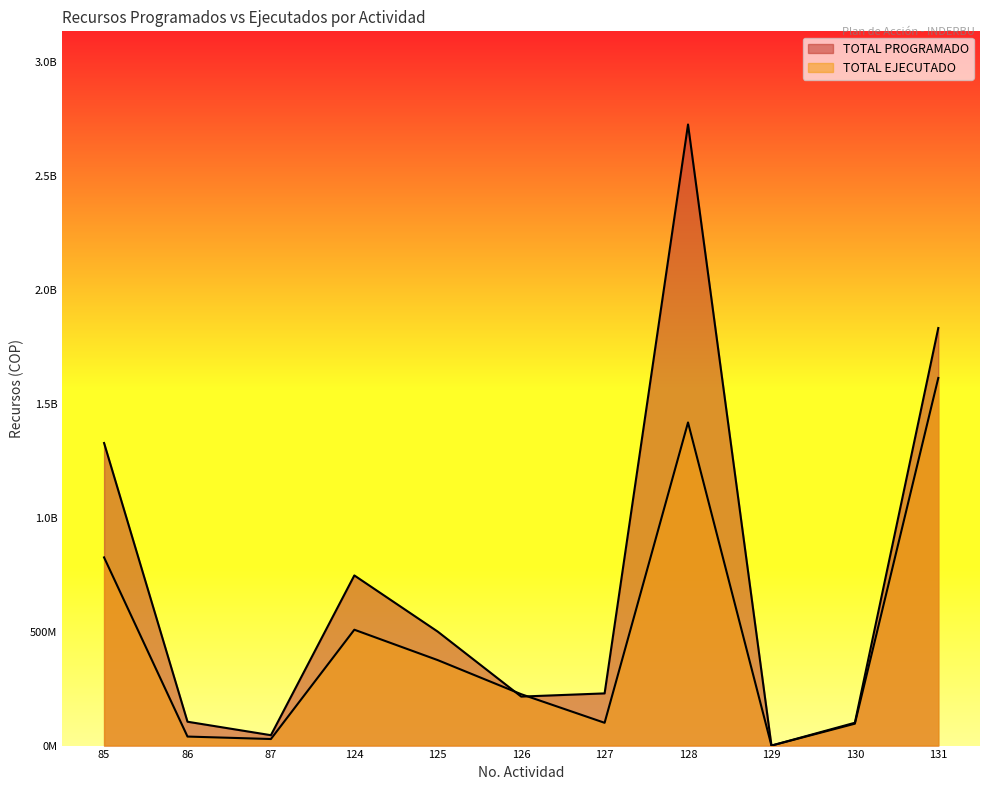

Rank the series by their average value, from lowest to highest.

TOTAL EJECUTADO, TOTAL PROGRAMADO